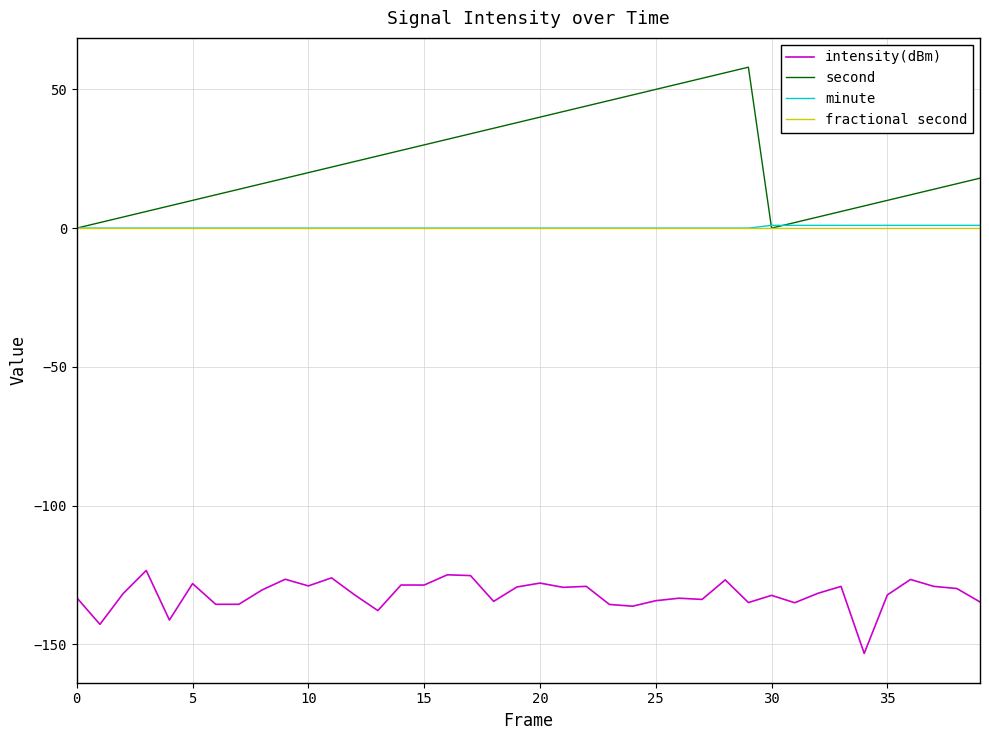

What is the greatest value displayed?

58.0